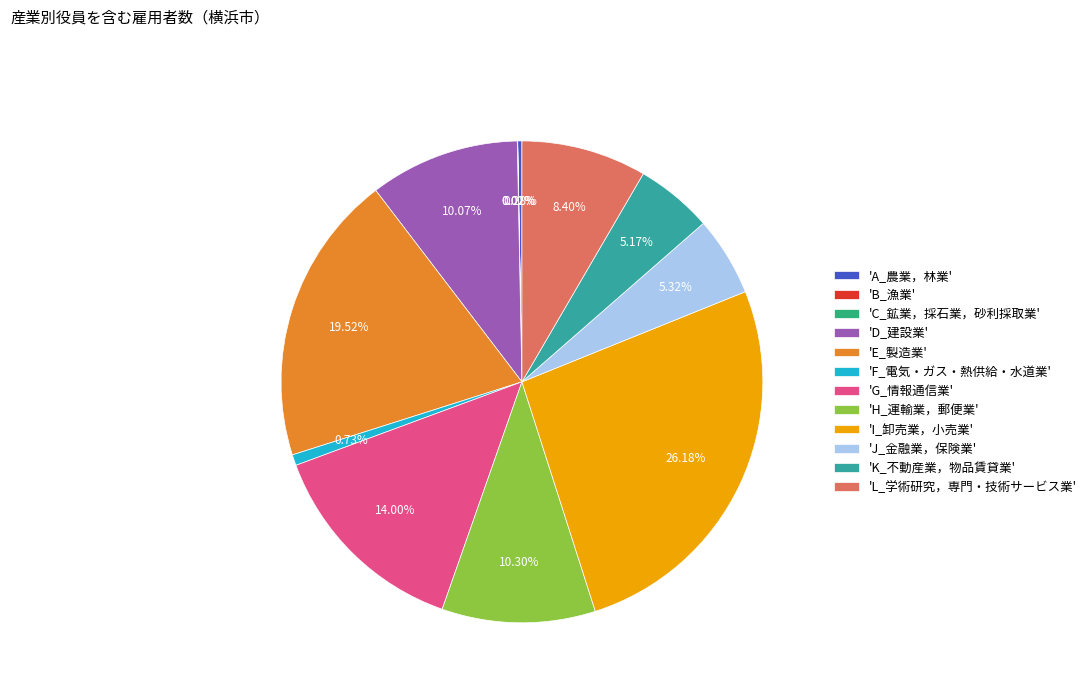

To the nearest percent, what is the difference between the largest and smallest slice percentages?

26%